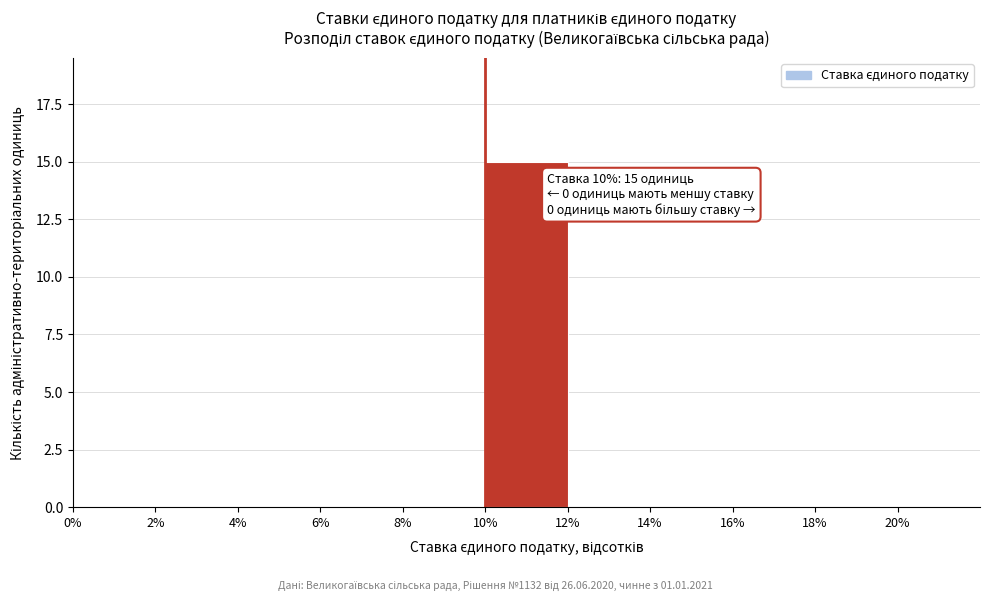

Over which range of the x-axis is the bar tallest?

10% to 12%